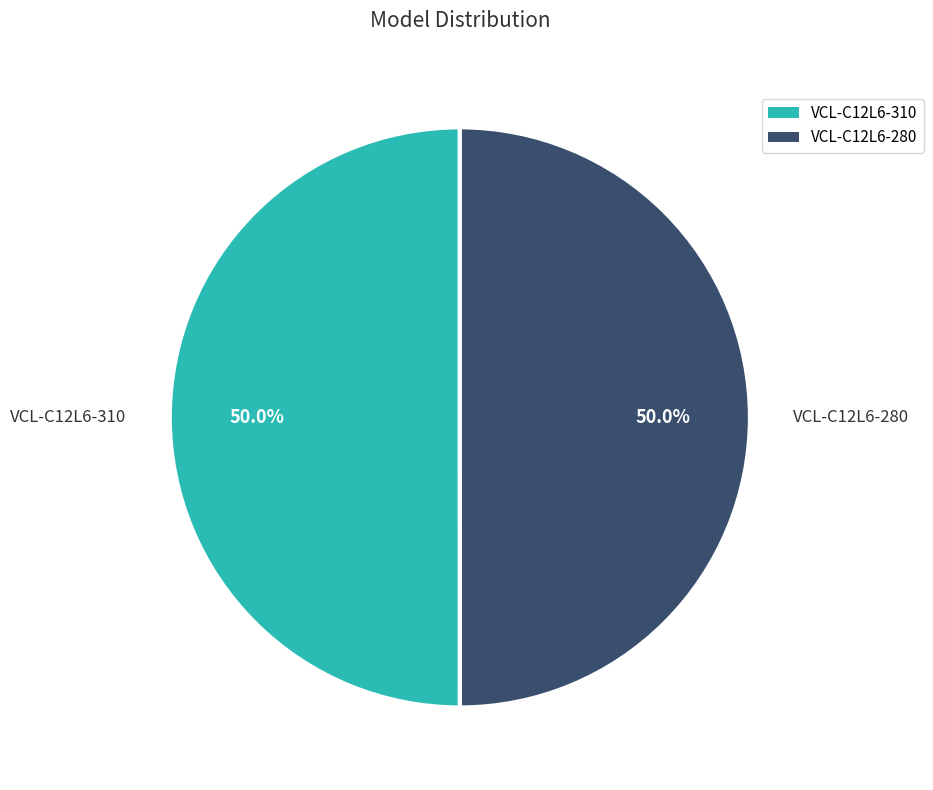

What percentage do VCL-C12L6-280 and VCL-C12L6-310 together represent?

100.0%